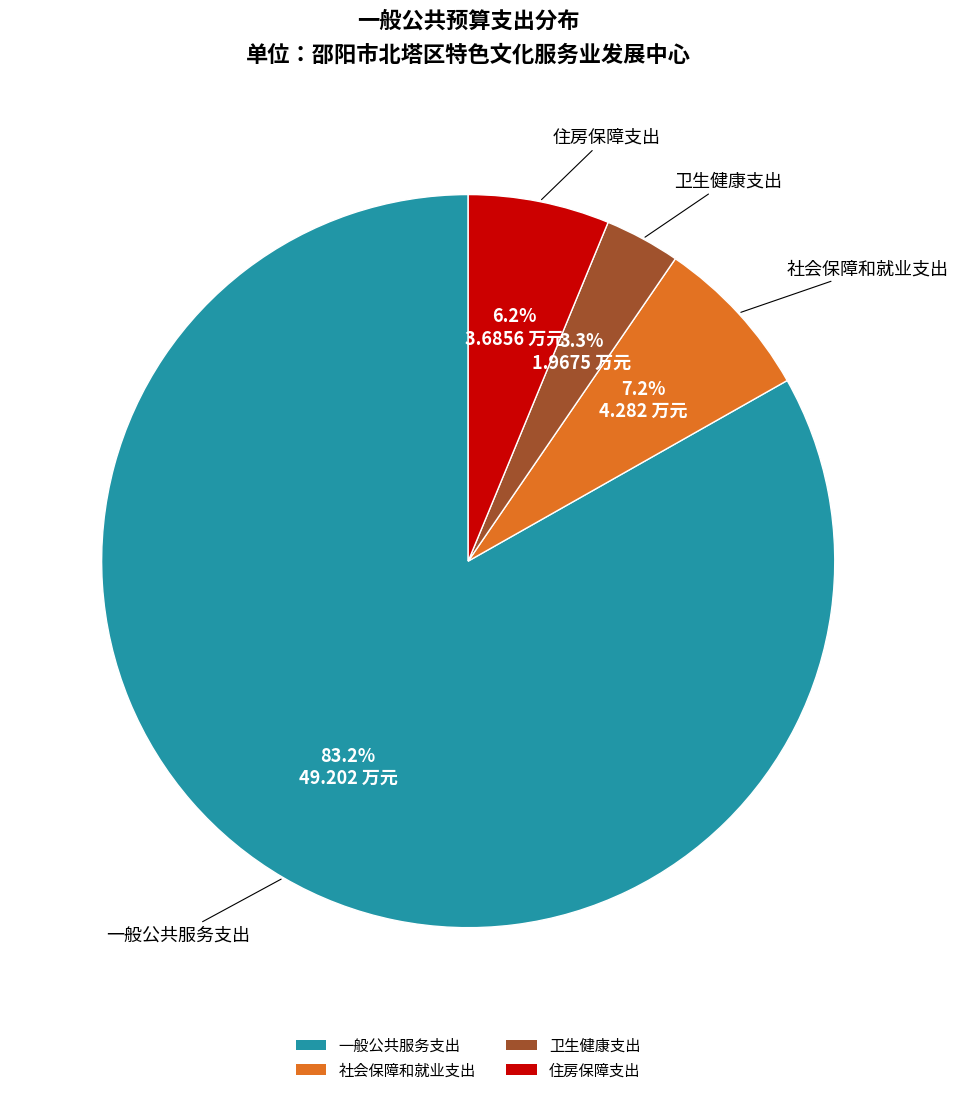

Which slice is the largest?

一般公共服务支出